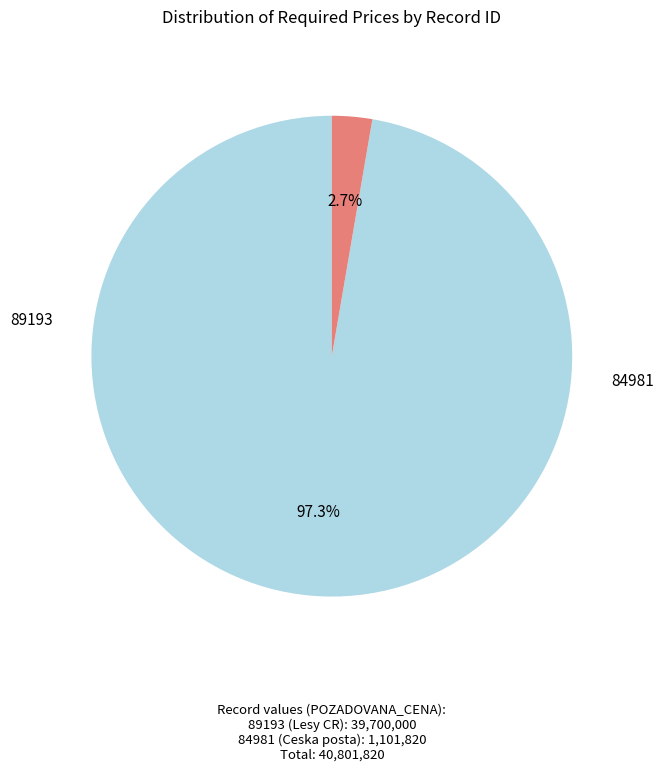

Is 84981 the majority of the pie?

No